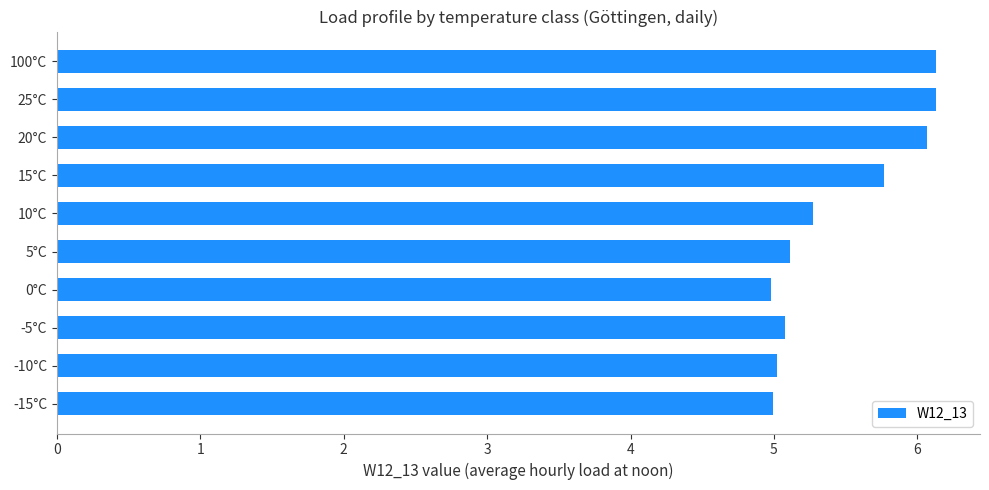

What is the ratio of the value at 25°C to the value at -5°C?

1.2